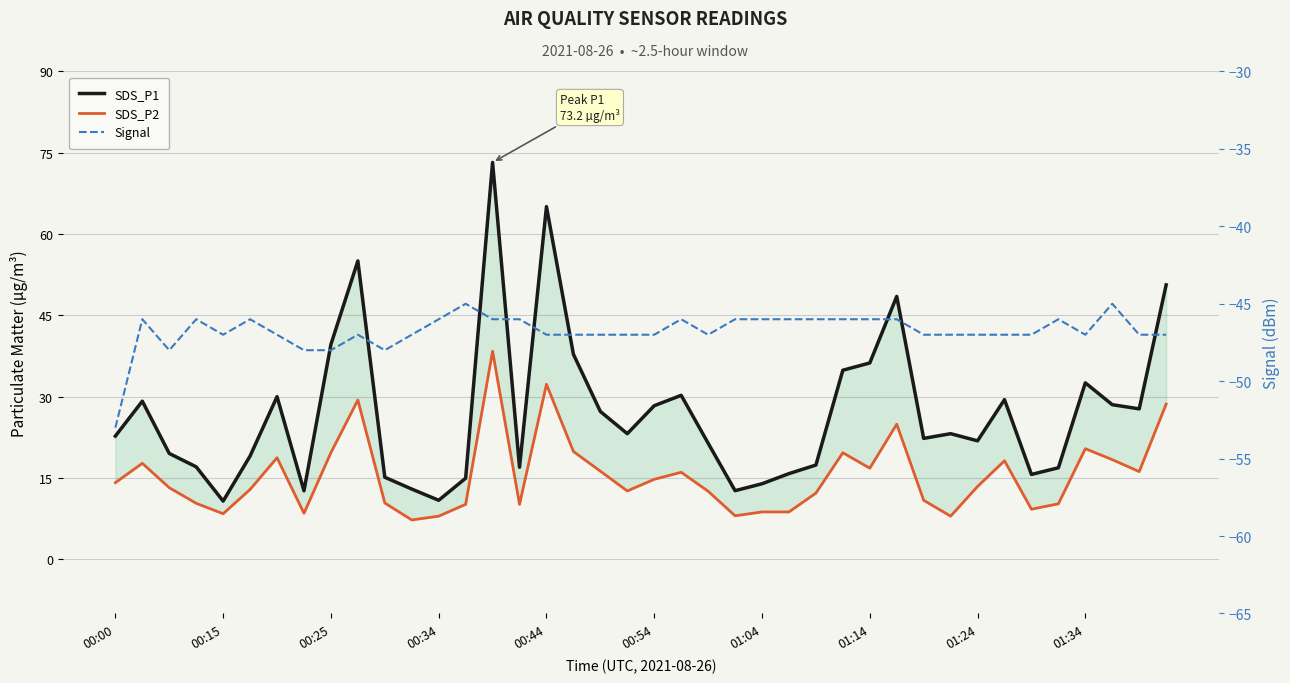

Rank the series by their maximum value, from highest to lowest.

SDS_P1, SDS_P2, Signal